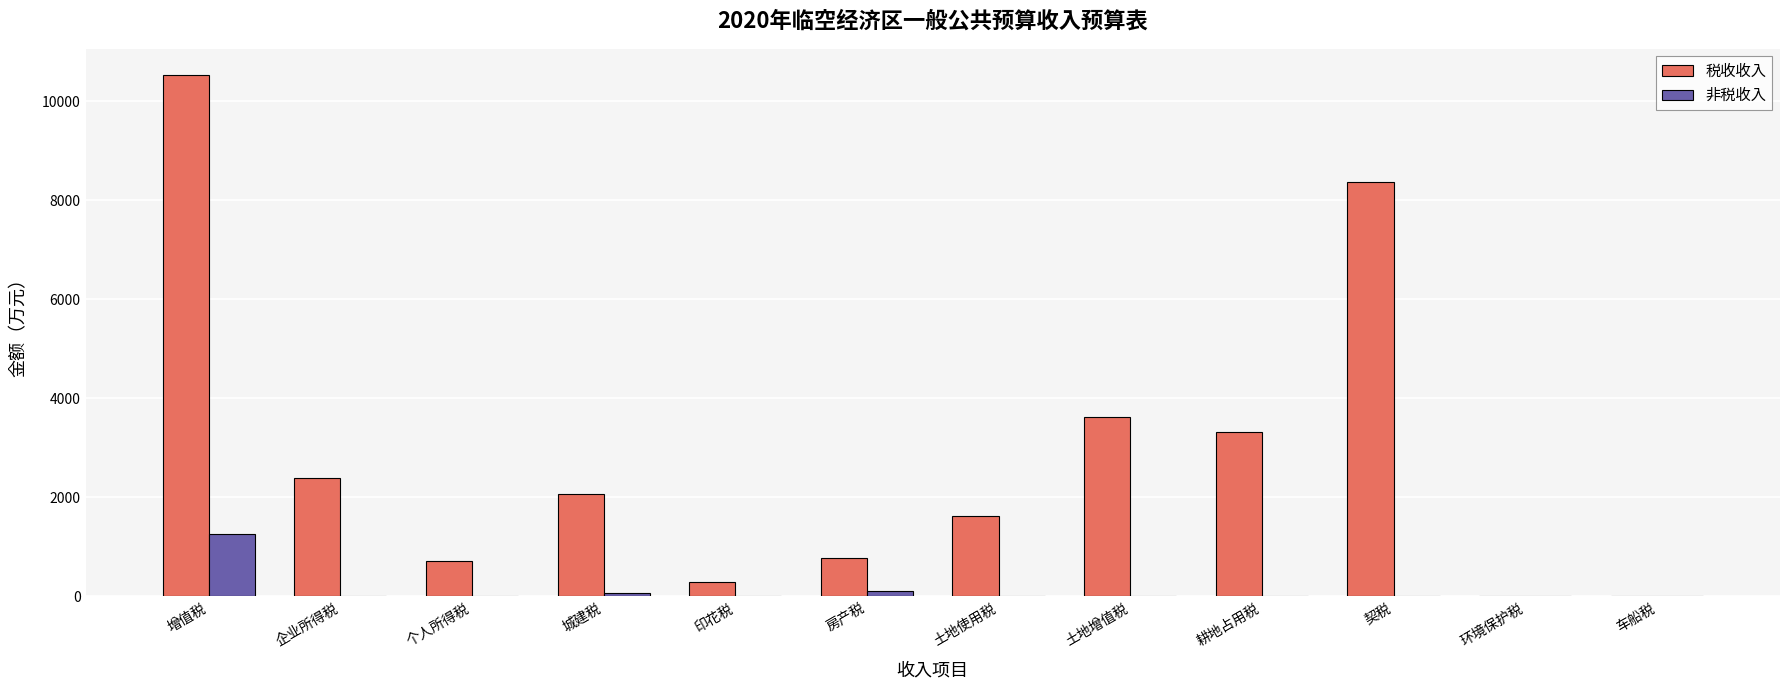

What is the sum of the 非税收入 values at 企业所得税 and 房产税?

110